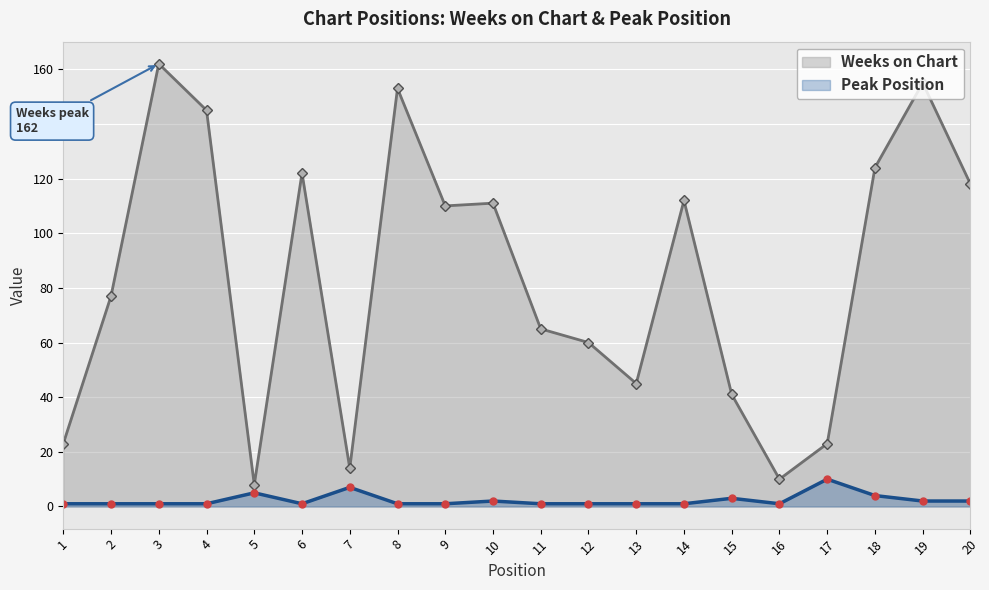

What is the maximum value shown in the chart?

162